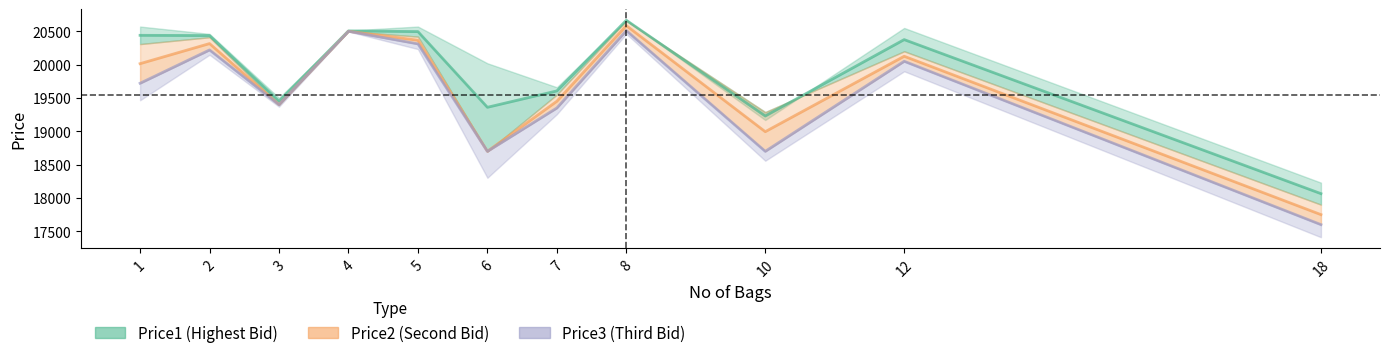

What is the lowest value of the Price2 series?

17749.0